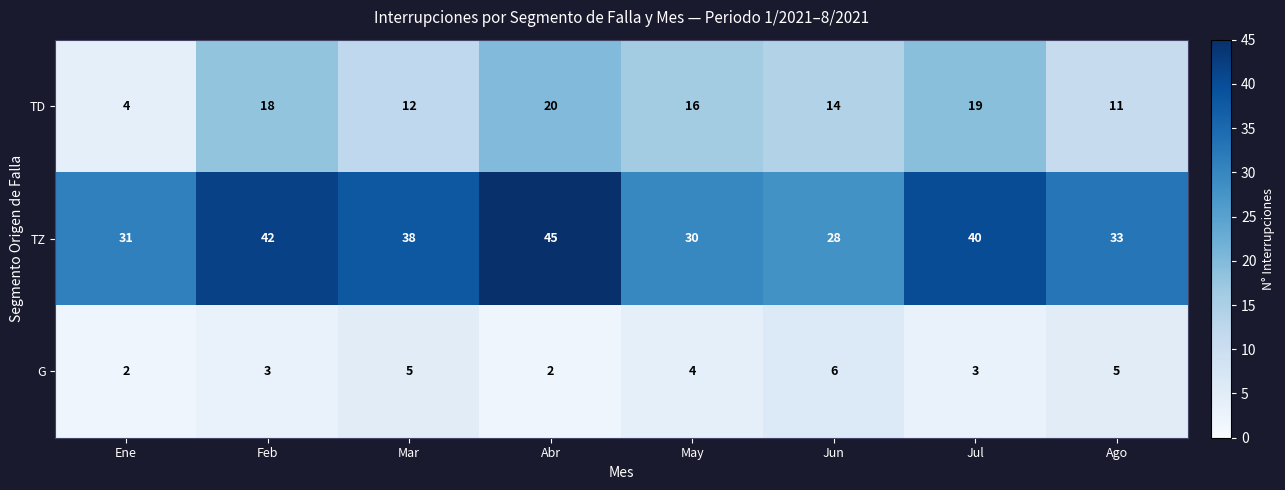

Is it true that TD equals 11 at Ago?

True